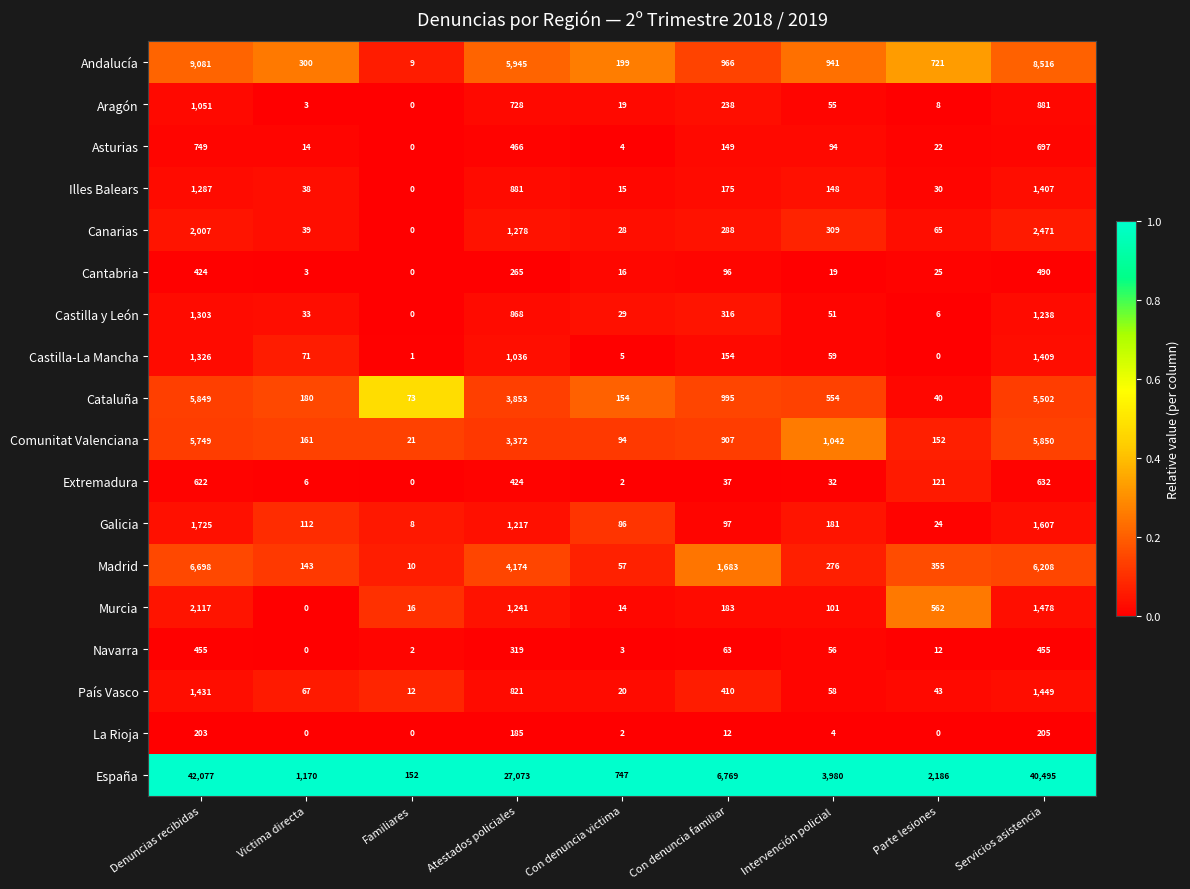

At which label does Extremadura reach its minimum?

Familiares